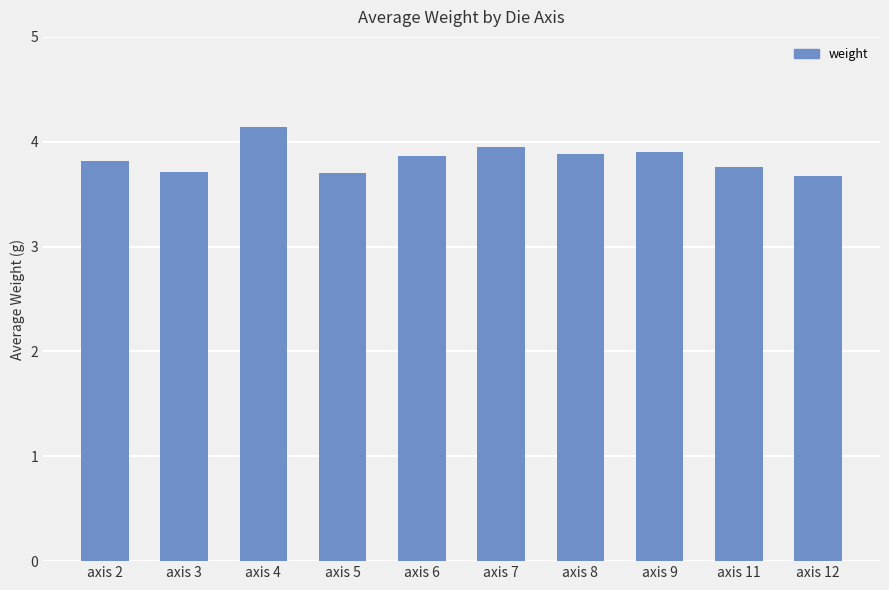

What is the average value?

3.8